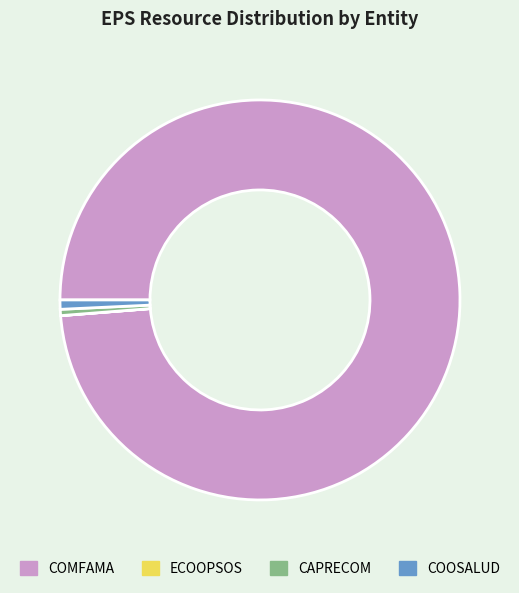

What is the majority slice?

COMFAMA